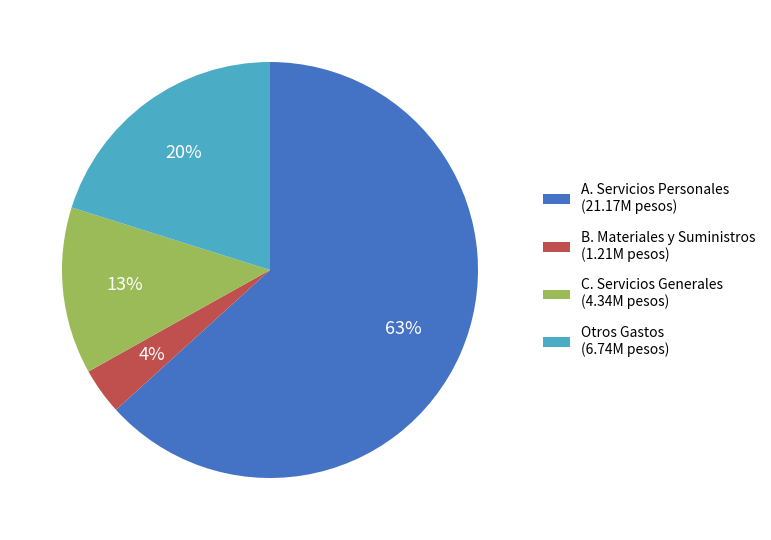

Between A. Servicios Personales (21.17M pesos) and Otros Gastos (6.74M pesos), which is larger?

A. Servicios Personales (21.17M pesos)